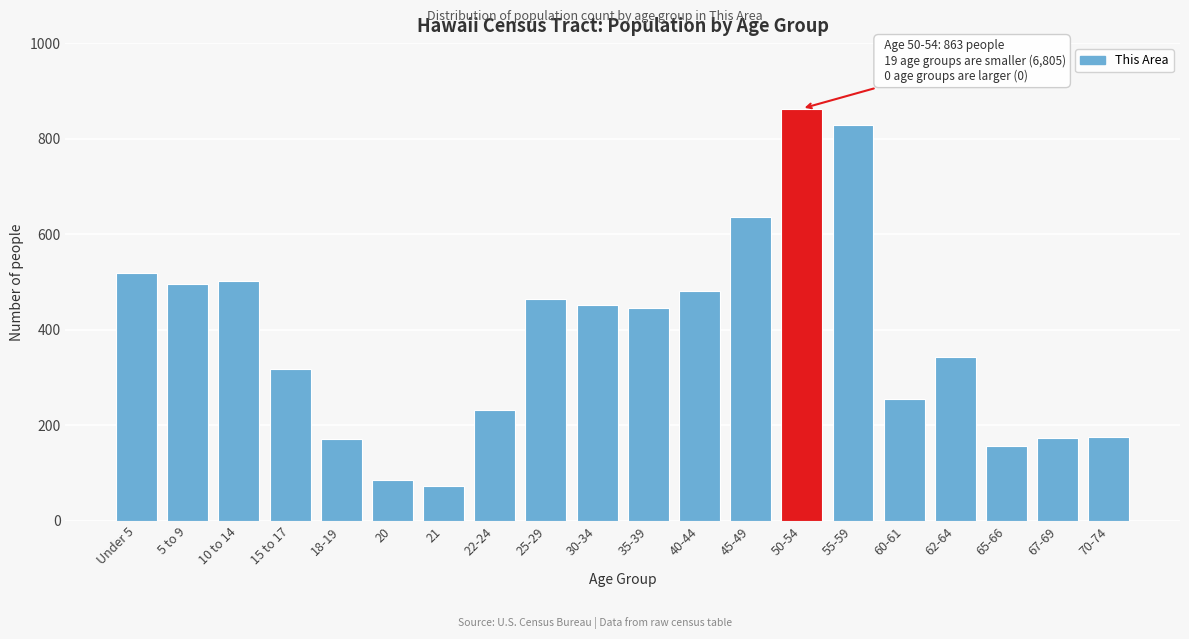

What is the label of the 1st bar from the right?

70-74